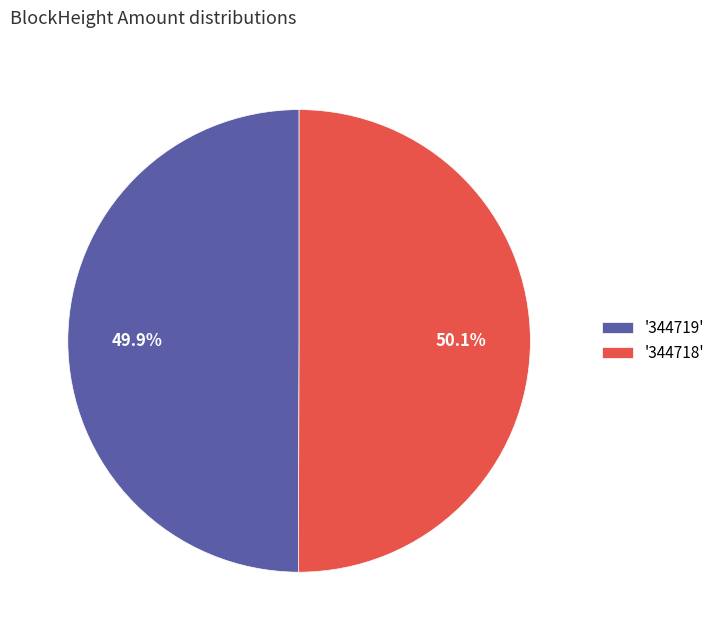

How many segments does this pie chart have?

2